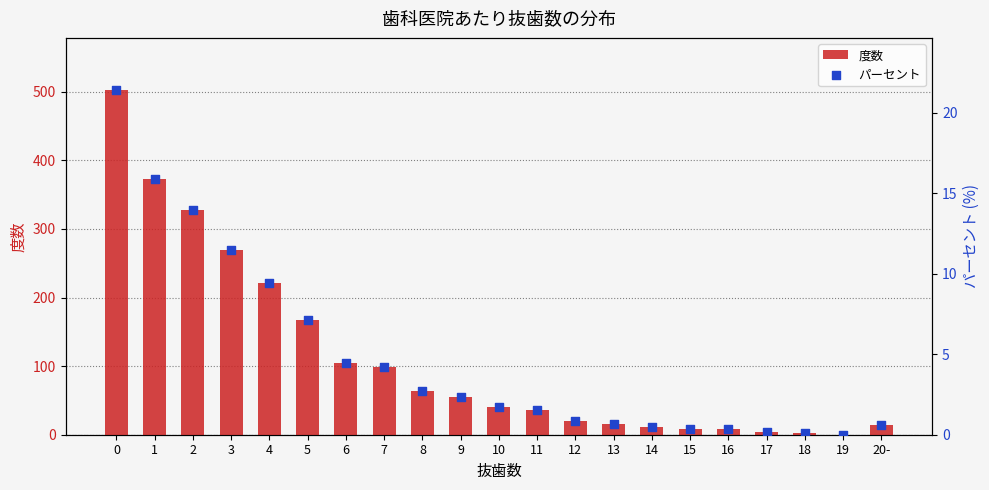

Which series contains the lowest Y value?

度数